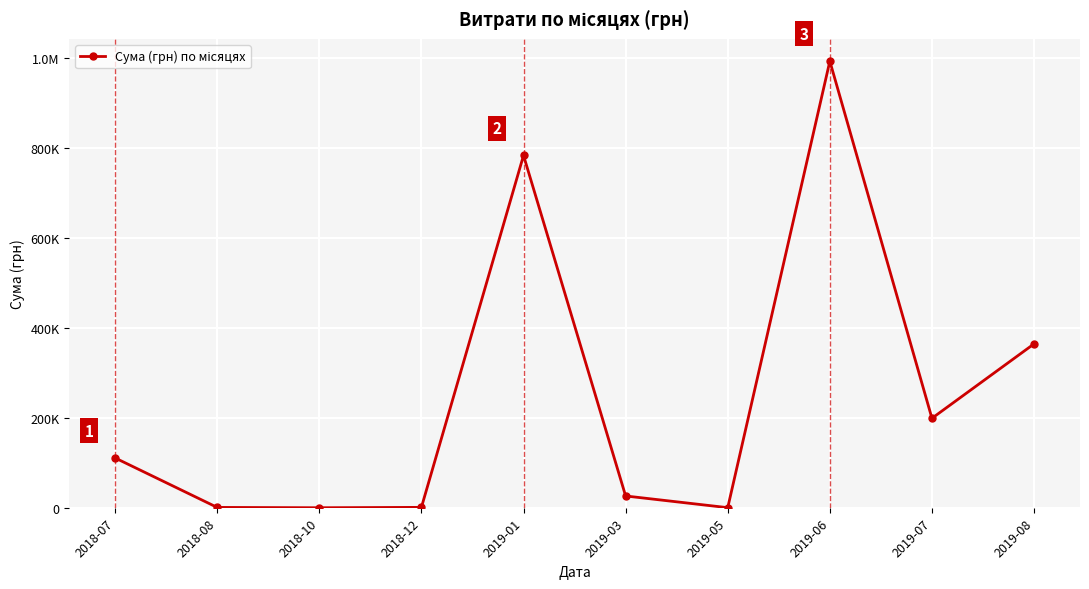

Rank the categories by value from highest to lowest.

2019-06, 2019-01, 2019-08, 2019-07, 2018-07, 2019-03, 2018-12, 2018-08, 2019-05, 2018-10